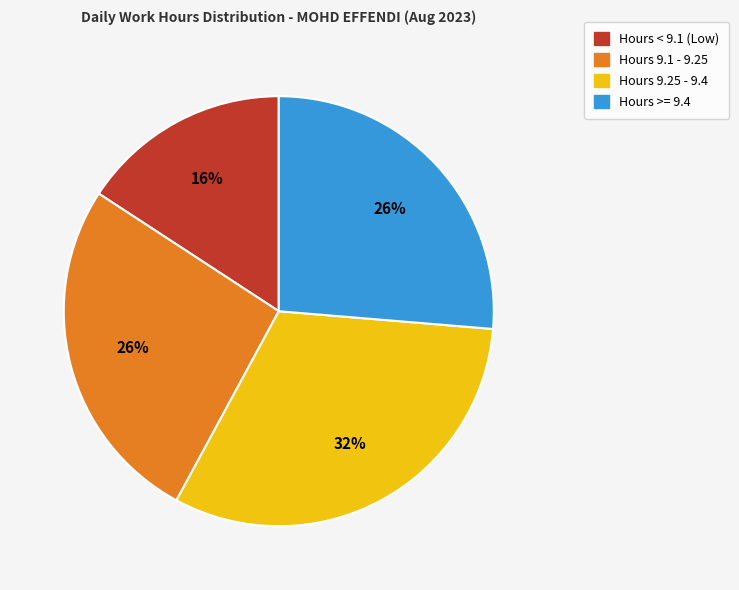

To the nearest percent, what is the difference between the largest and smallest slice percentages?

16%